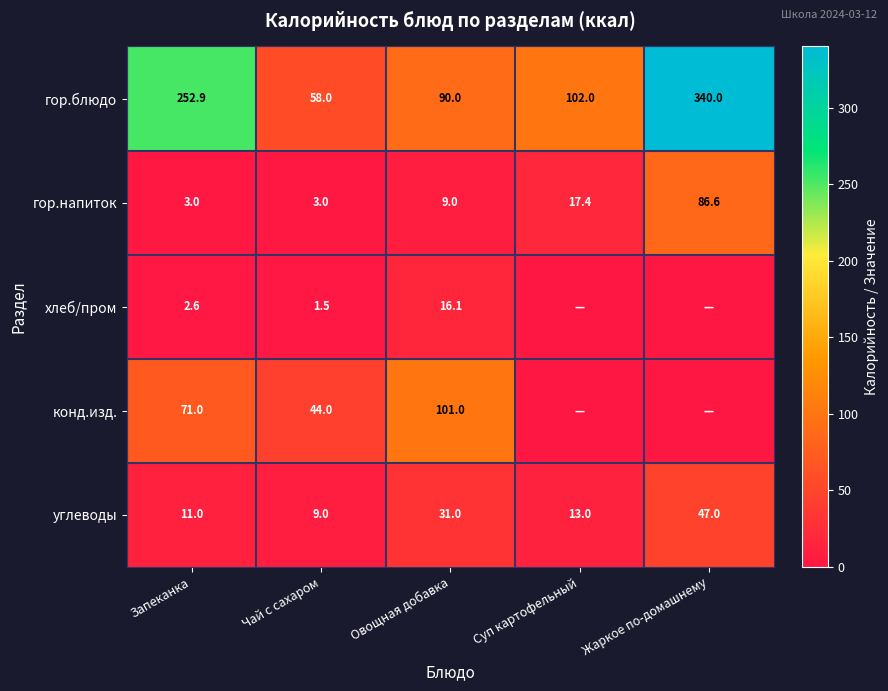

At which label is гор.напиток closest to 44?

Суп картофельный